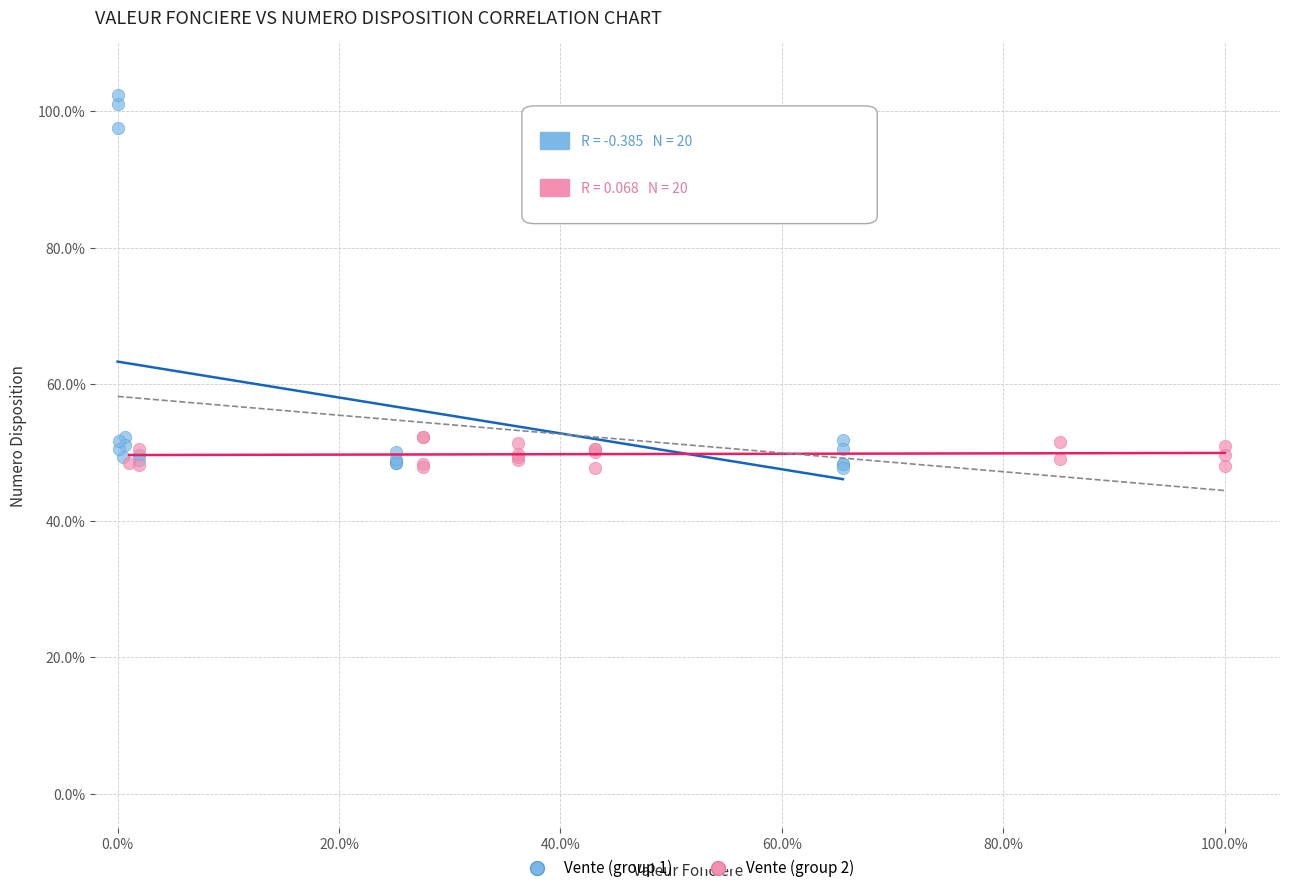

Which series has the widest spread of Y values?

Vente (group 1)